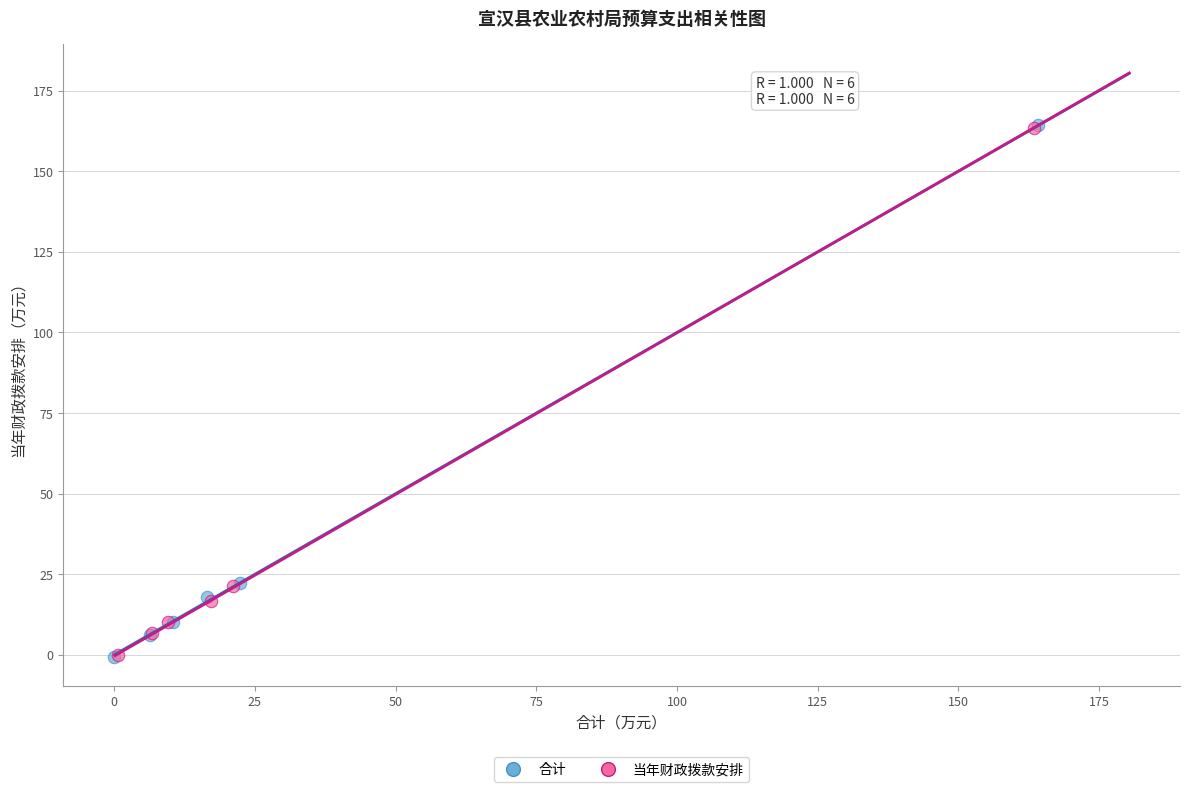

Which series has the largest Y range (max minus min)?

合计